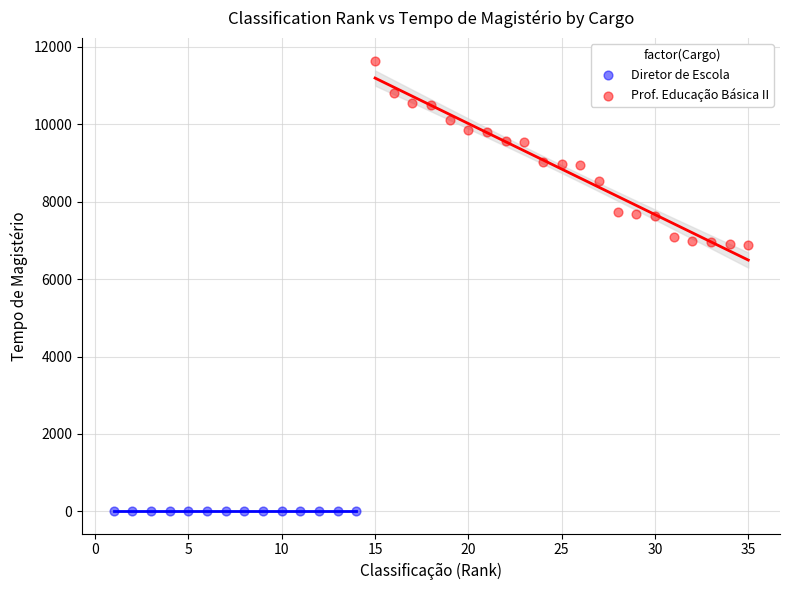

Which series contains the lowest Y value?

Diretor de Escola